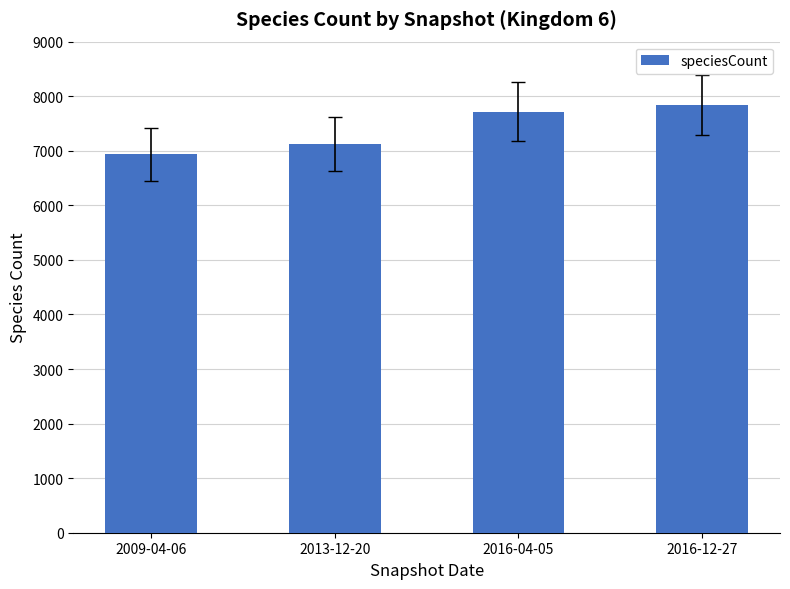

Rank the categories by value from lowest to highest.

2009-04-06, 2013-12-20, 2016-04-05, 2016-12-27